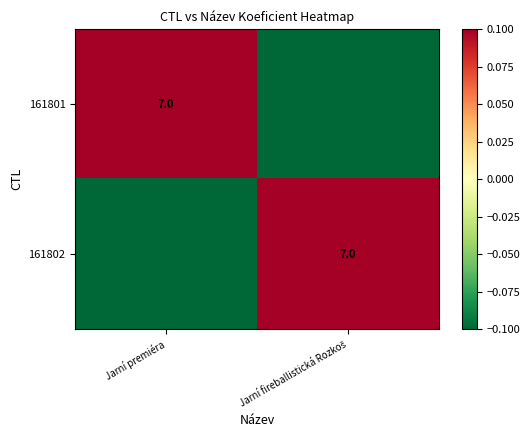

The value of 161802 at Jarní premiéra is -0.2. True or false?

False